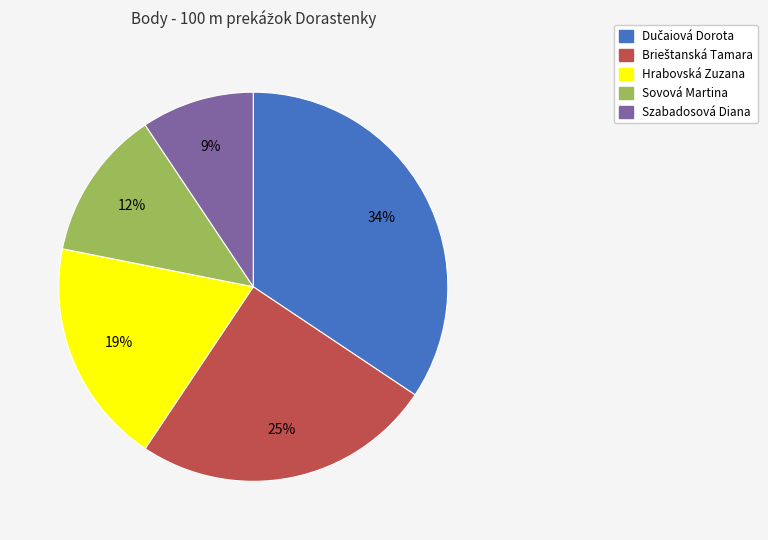

Count the number of slices in the pie.

5